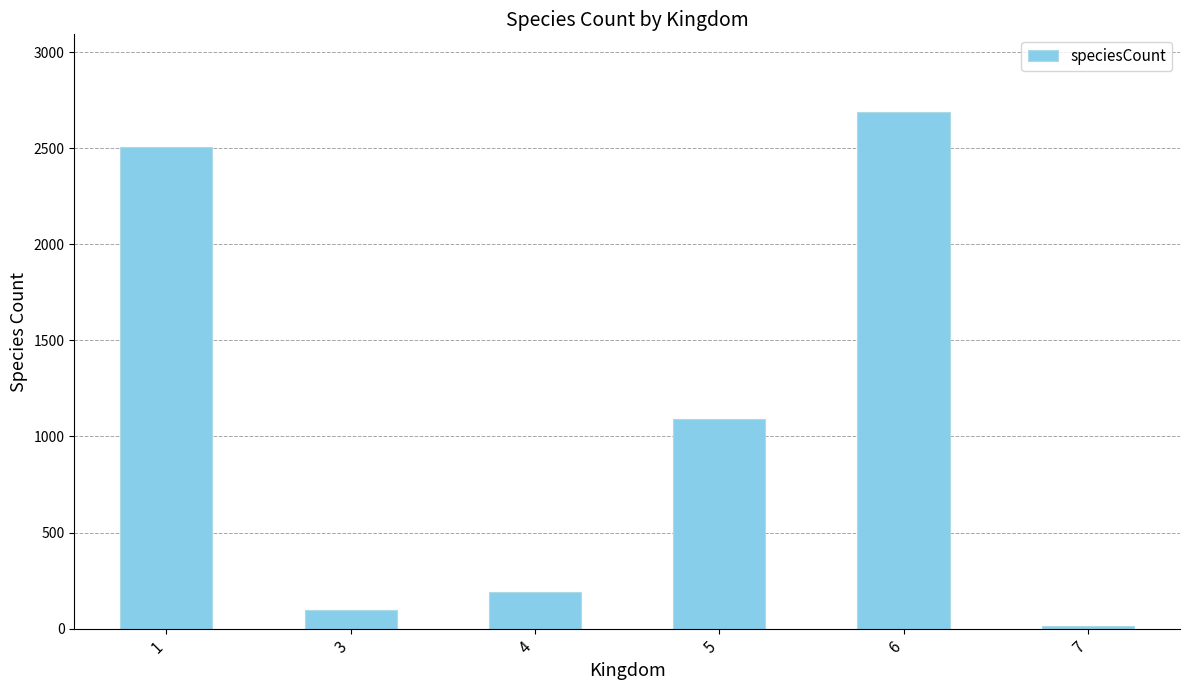

List the labels in order of value, smallest first.

7, 3, 4, 5, 1, 6